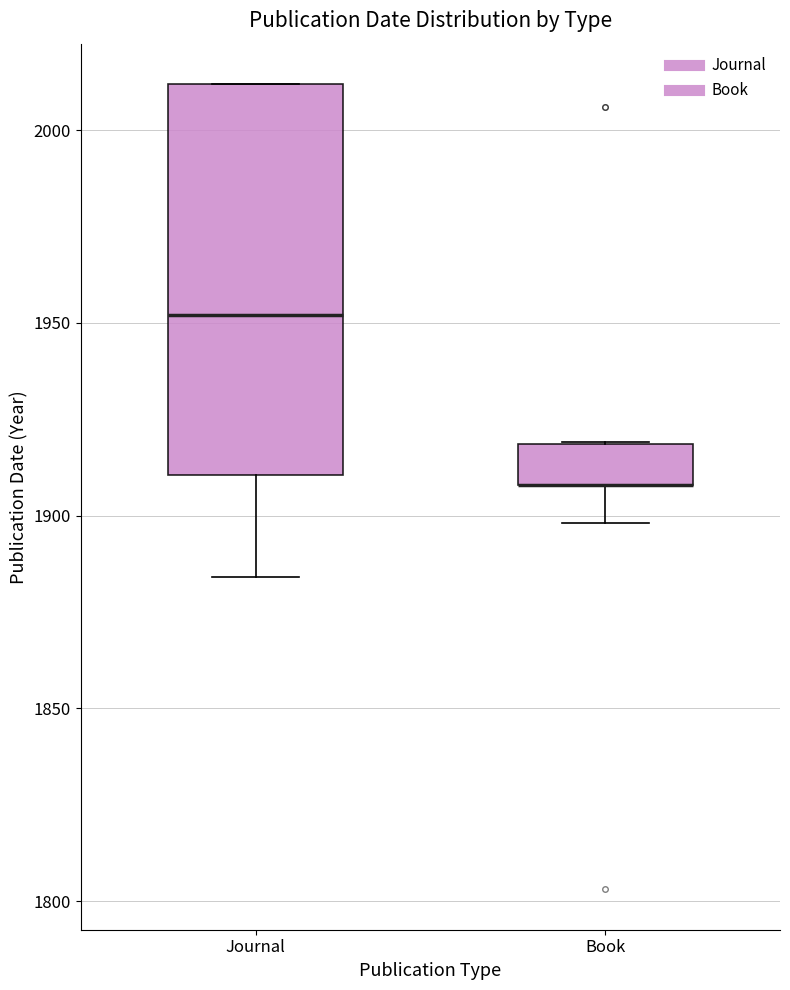

Reading left to right, read every box against the y-axis: the position of its median line, the range the box covers, and the ends of its whiskers. The values are not printed on the chart, so give them approximately, as read against the axis.

Journal: median 1950, box 1910 to 2010, whiskers 1885 to 2010
Book: median 1910 (drawn on the box's lower edge), box 1910 to 1920, whiskers 1900 to 1920